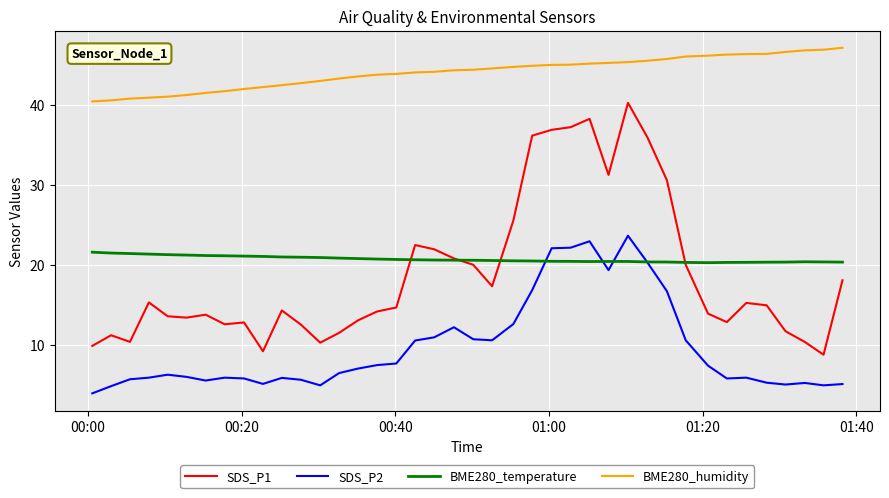

Which series has the largest total across all categories?

BME280_humidity